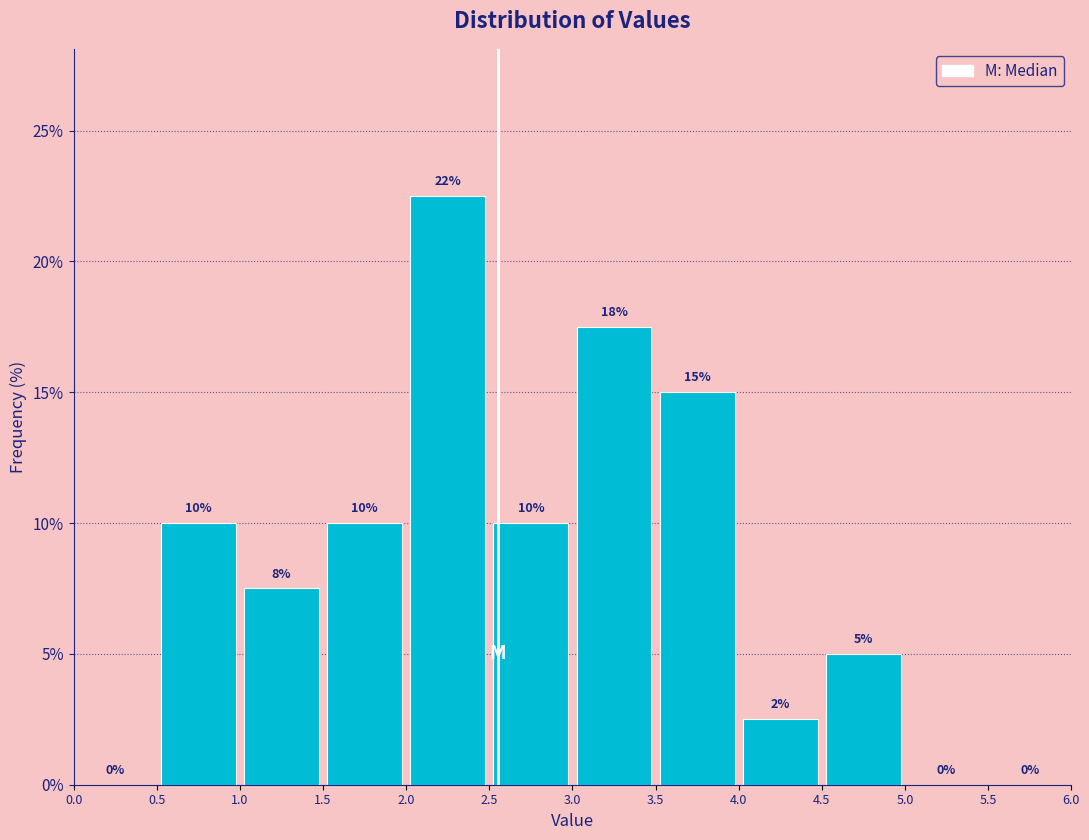

Which range on the x-axis has the tallest bar?

2.0 to 2.5